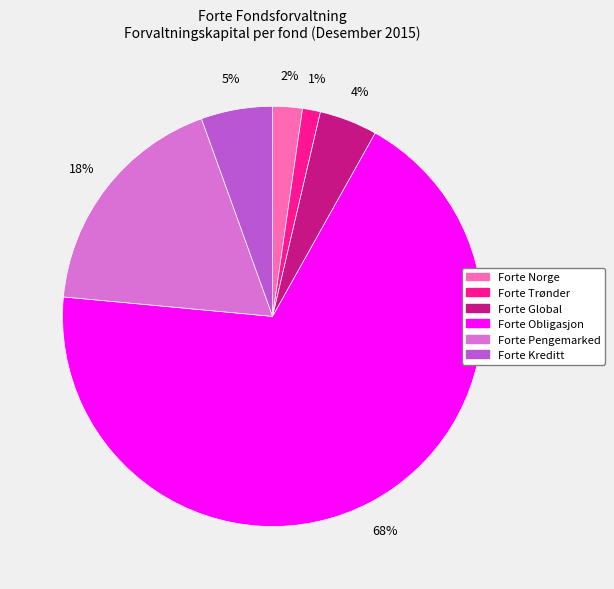

Is there any slice that represents more than half of the pie?

Yes